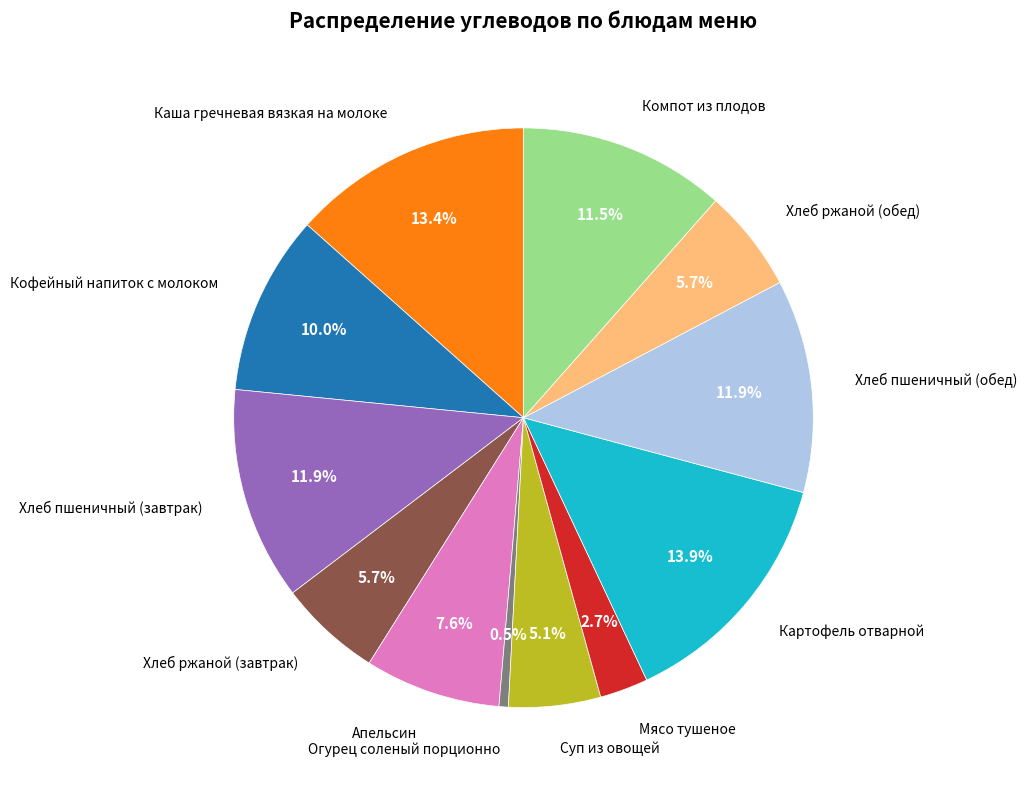

What is the smallest slice in the pie chart?

Огурец соленый порционно